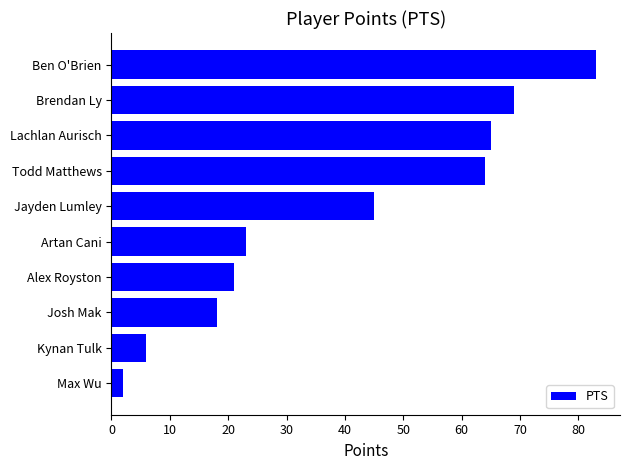

True or false: the data shows 21 at Alex Royston.

True